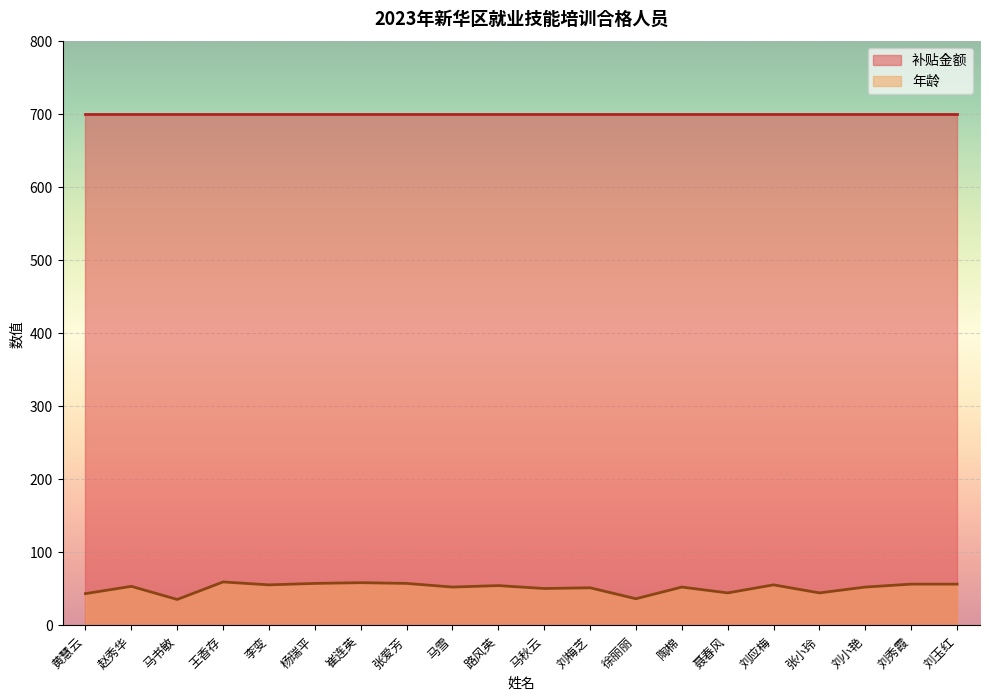

Reading left to right, extract all data points from this chart.

黄慧云=43	赵秀华=53	马书敏=35	王香存=59	李变=55	杨瑞平=57	崔连英=58	张爱芳=57	马雪=52	路风英=54	马秋云=50	刘梅芝=51	徐丽丽=36	陶棉=52	聂春风=44	刘应梅=55	张小玲=44	刘小艳=52	刘秀霞=56	刘玉红=56